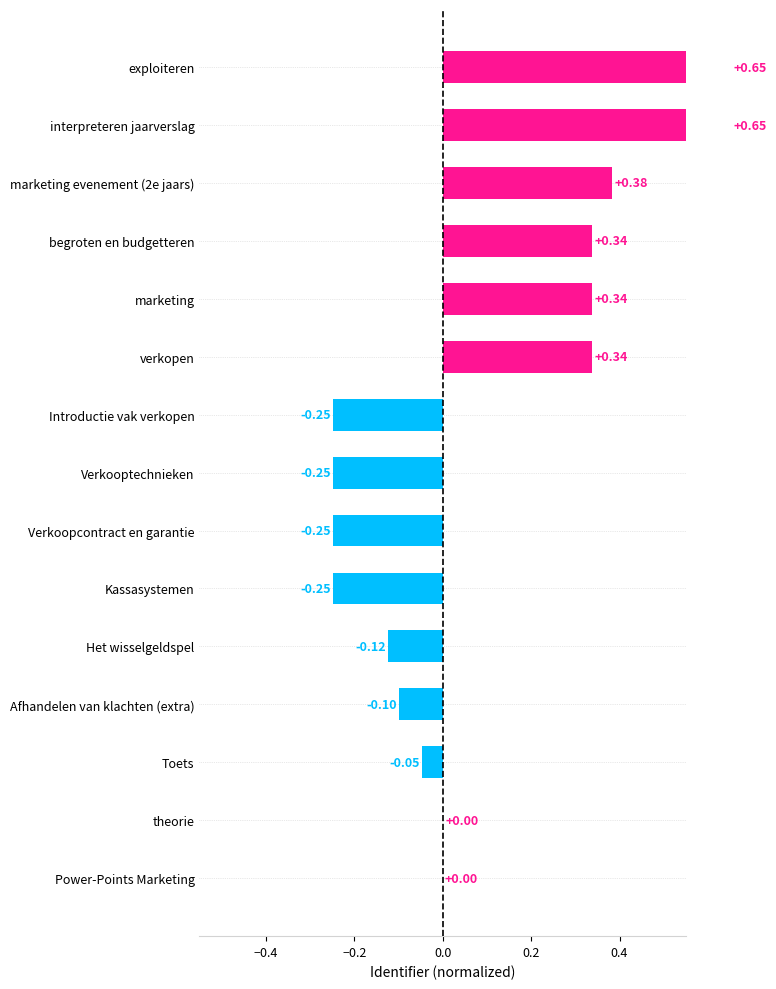

How many distinct data groups are displayed?

1